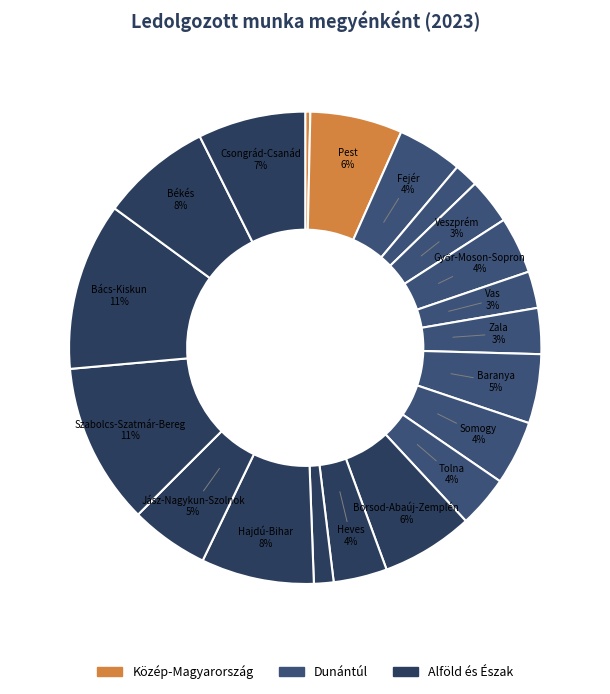

How many slices are in this pie chart?

20